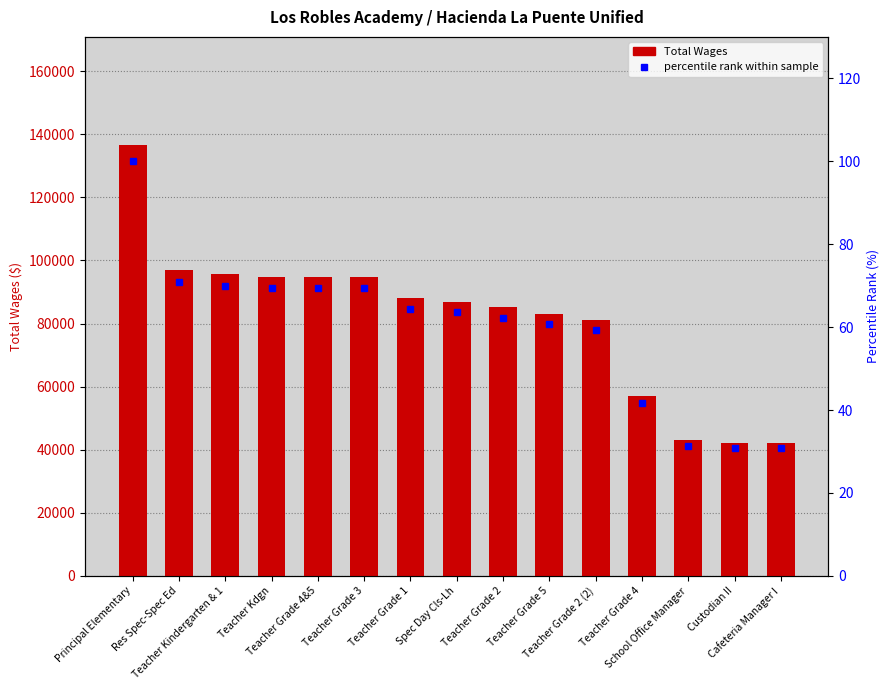

List the series in order of their peak value, lowest first.

percentile rank, Total Wages